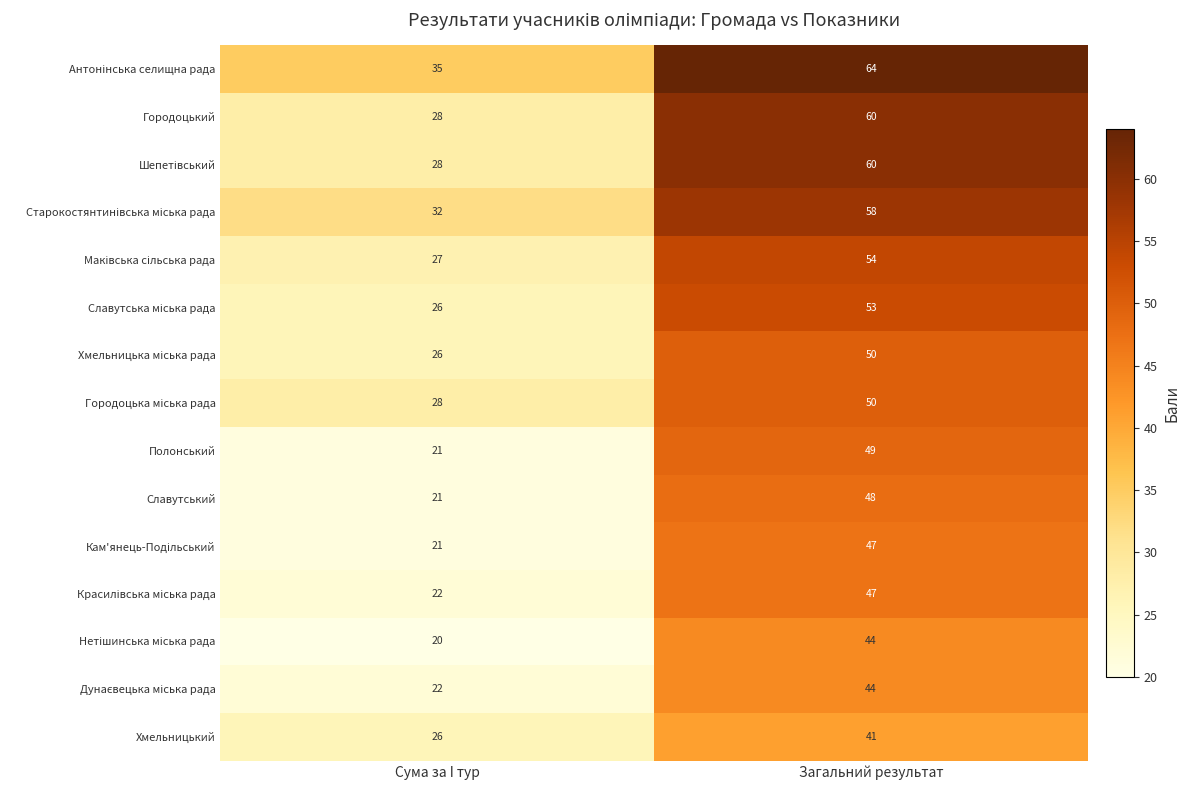

The value of Хмельницький at Загальний результат is 54. True or false?

False